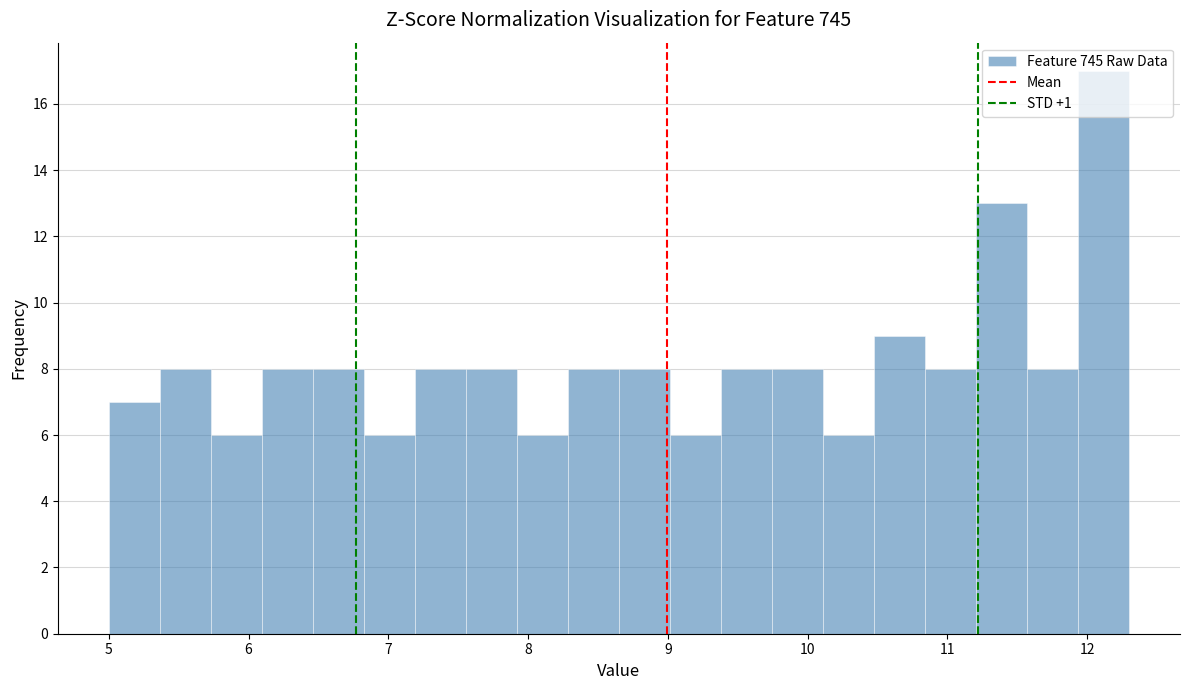

Around what value on the x-axis is the tallest bar? Give the approximate position of its centre, as read against the axis.

12.1